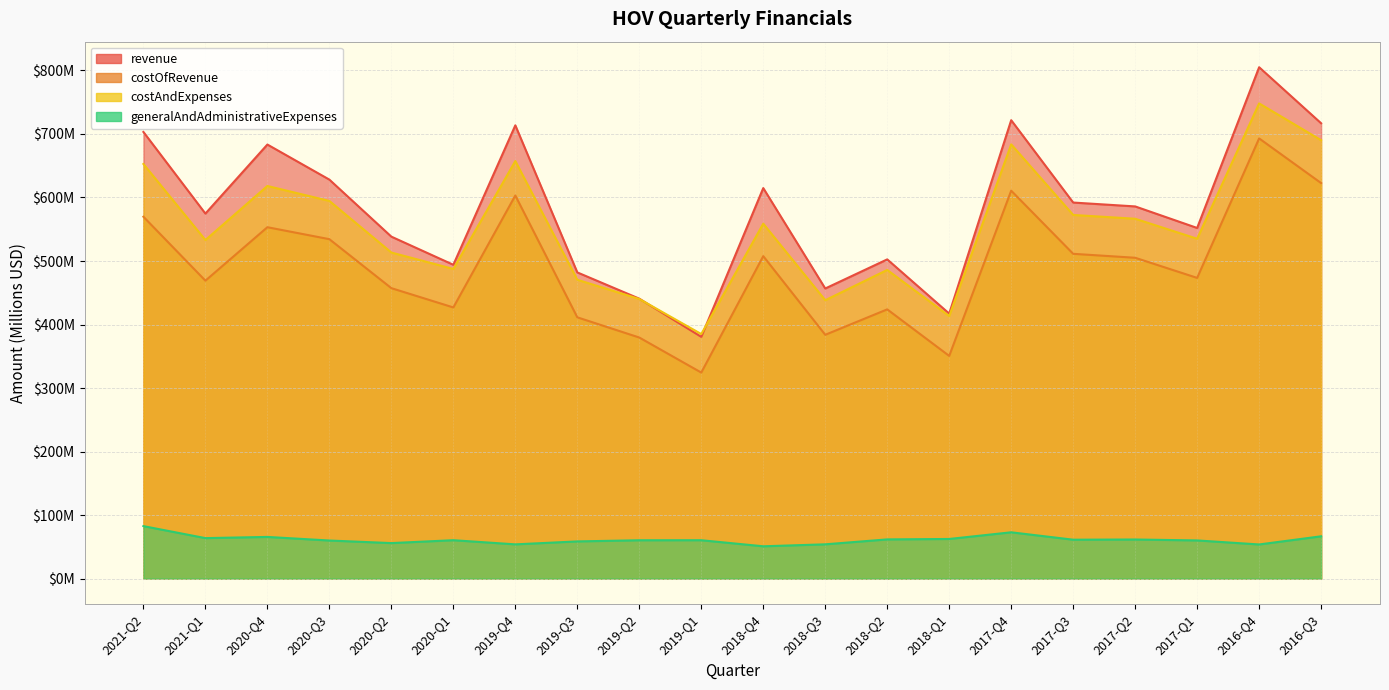

What is the label of the 5th point from the right?

2017-Q3